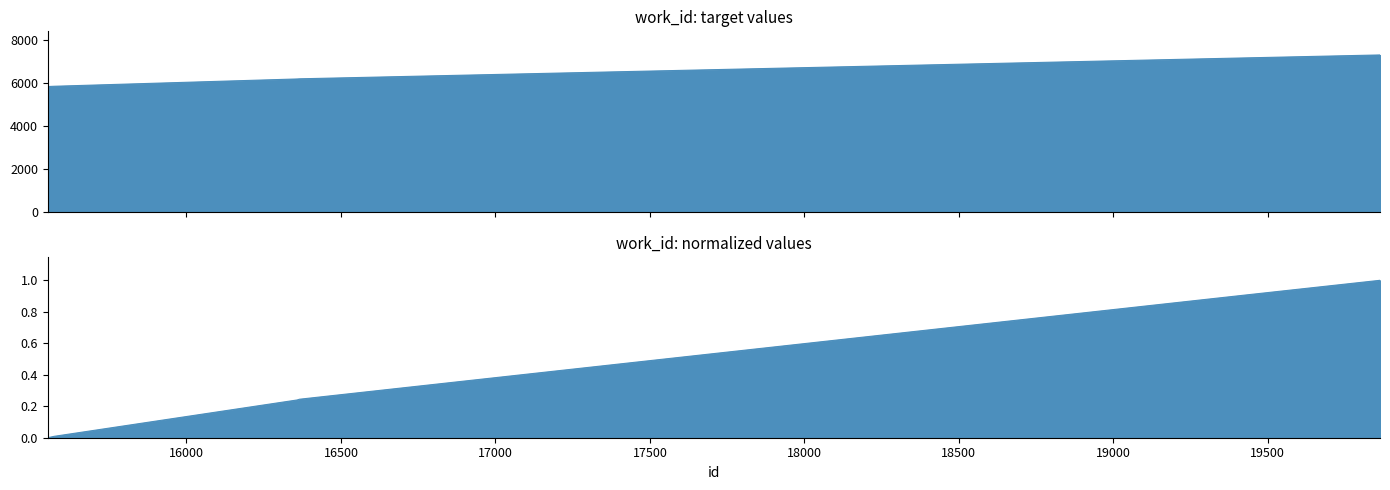

What value does the data have at 16366?

6188